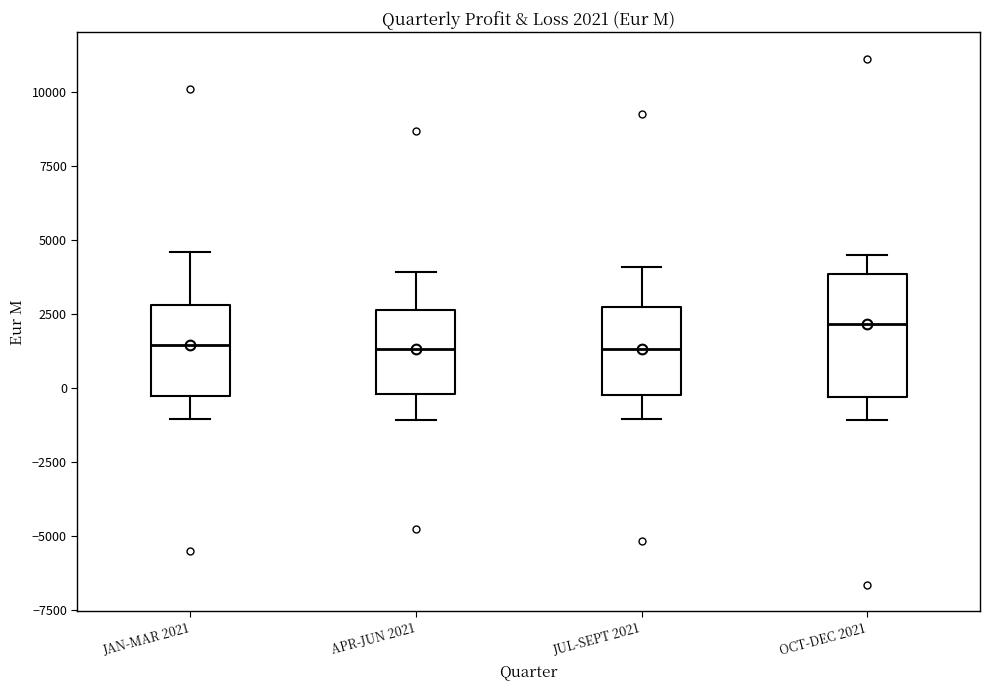

Which box is the tallest, from its lower edge to its upper edge?

OCT-DEC 2021